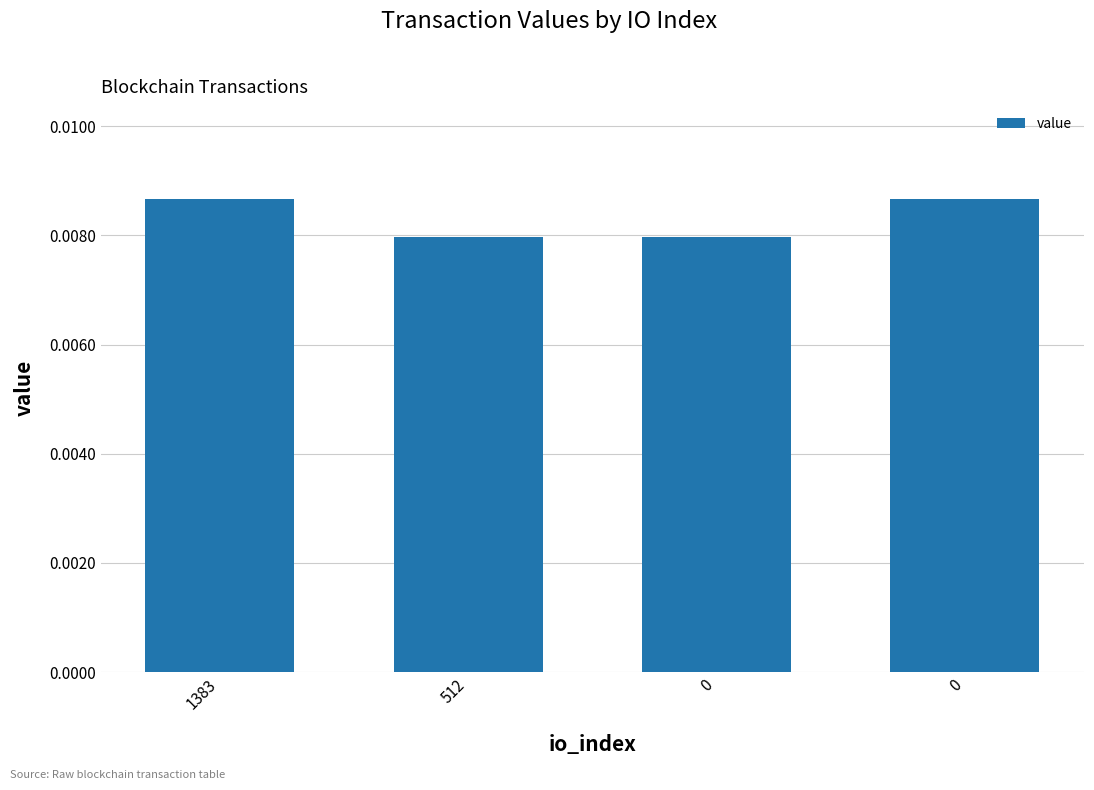

How many bars are there in total?

4